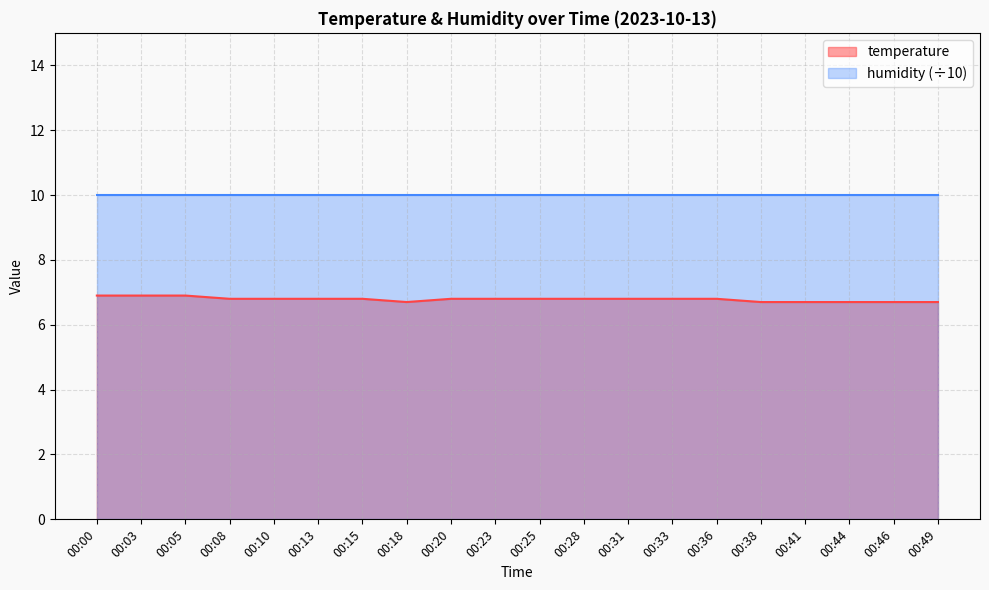

Which category has the highest value across all series?

00:00